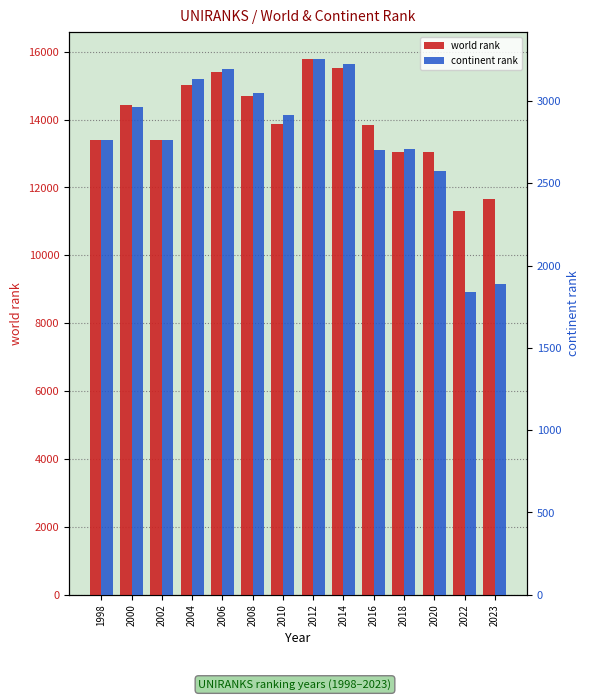

The world rank series shows 14683 at 2008. True or false?

True